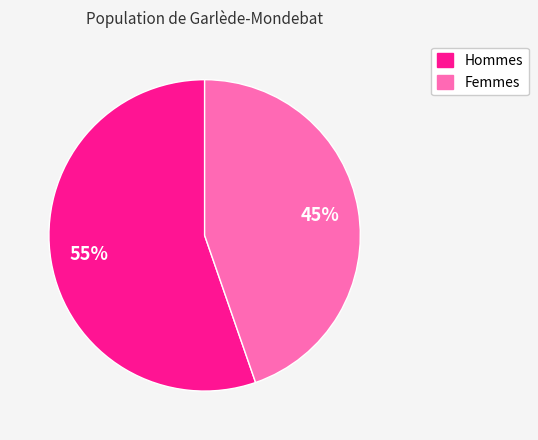

Does any single category account for the majority?

Yes